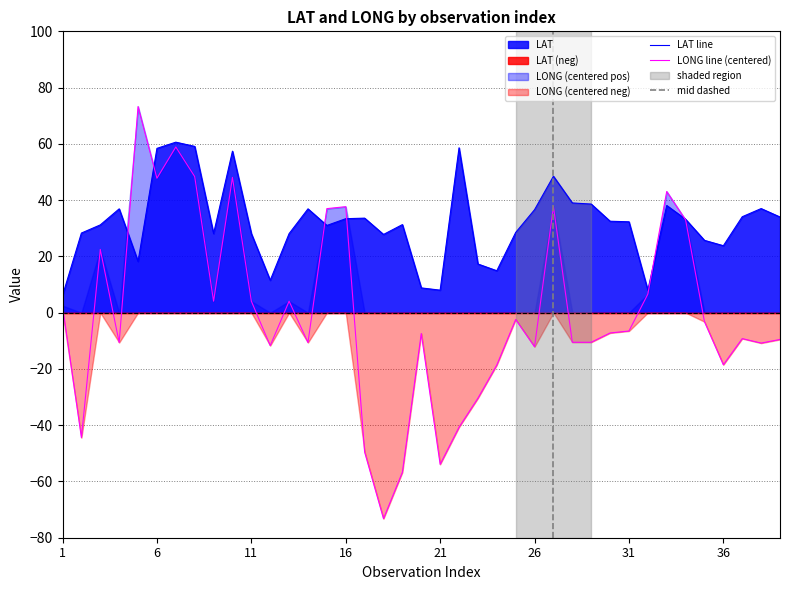

Which series has the largest total across all categories?

LAT